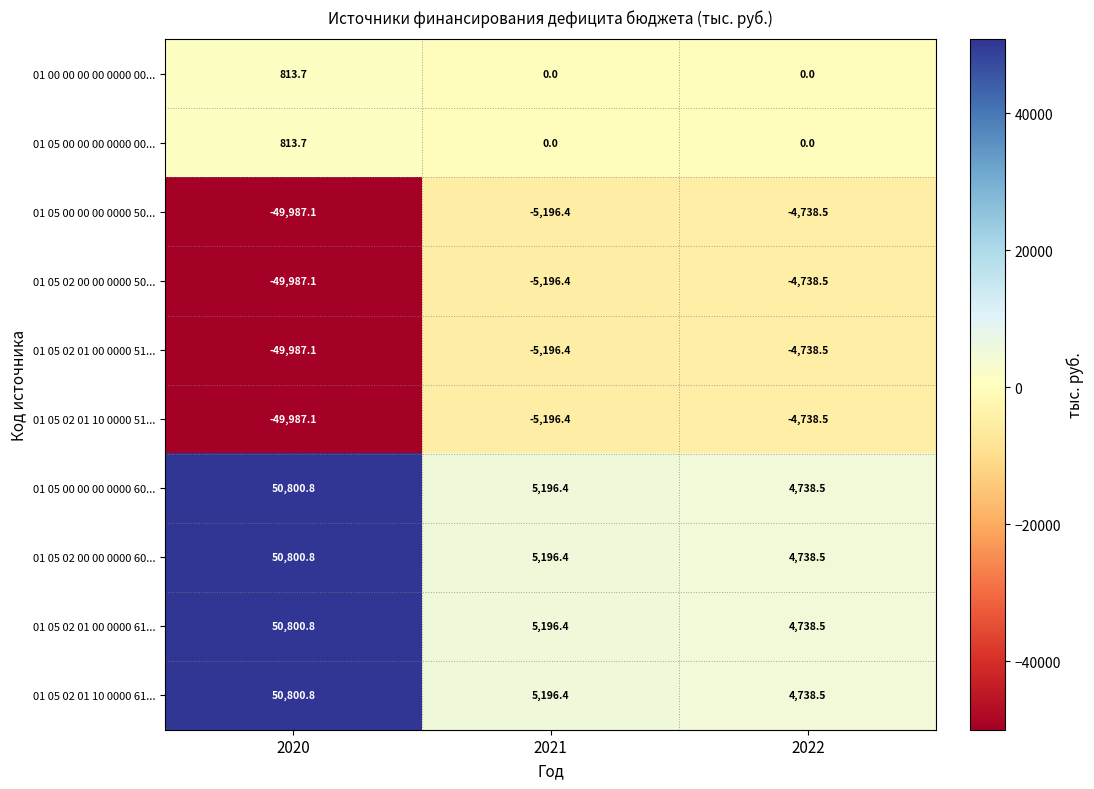

Reading left to right, transcribe all the data shown in this chart.

01 00 00 00 00 0000 00...: 2020=813.7	2021=0.0	2022=0.0
01 05 00 00 00 0000 00...: 2020=813.7	2021=0.0	2022=0.0
01 05 00 00 00 0000 50...: 2020=-49987.1	2021=-5196.4	2022=-4738.5
01 05 02 00 00 0000 50...: 2020=-49987.1	2021=-5196.4	2022=-4738.5
01 05 02 01 00 0000 51...: 2020=-49987.1	2021=-5196.4	2022=-4738.5
01 05 02 01 10 0000 51...: 2020=-49987.1	2021=-5196.4	2022=-4738.5
01 05 00 00 00 0000 60...: 2020=50800.8	2021=5196.4	2022=4738.5
01 05 02 00 00 0000 60...: 2020=50800.8	2021=5196.4	2022=4738.5
01 05 02 01 00 0000 61...: 2020=50800.8	2021=5196.4	2022=4738.5
01 05 02 01 10 0000 61...: 2020=50800.8	2021=5196.4	2022=4738.5